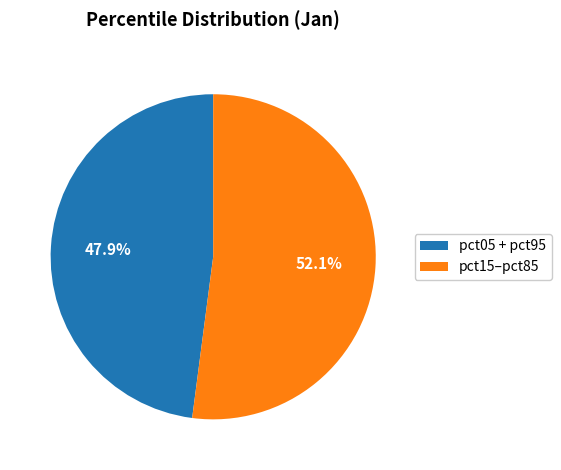

Combined, do pct15–pct85 and pct05 + pct95 account for over 50%?

Yes